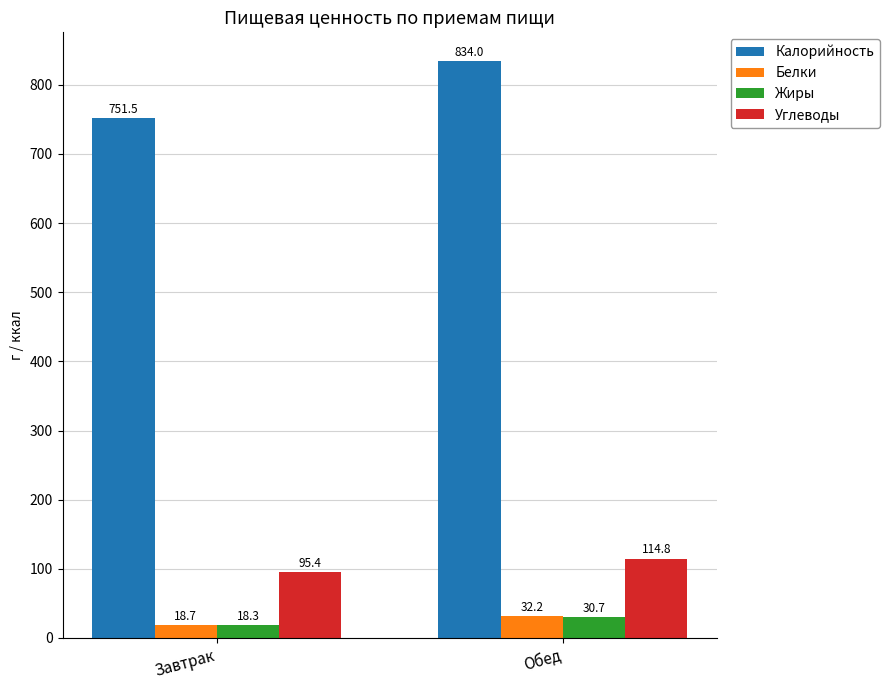

What value does the Углеводы series have at Завтрак?

95.4